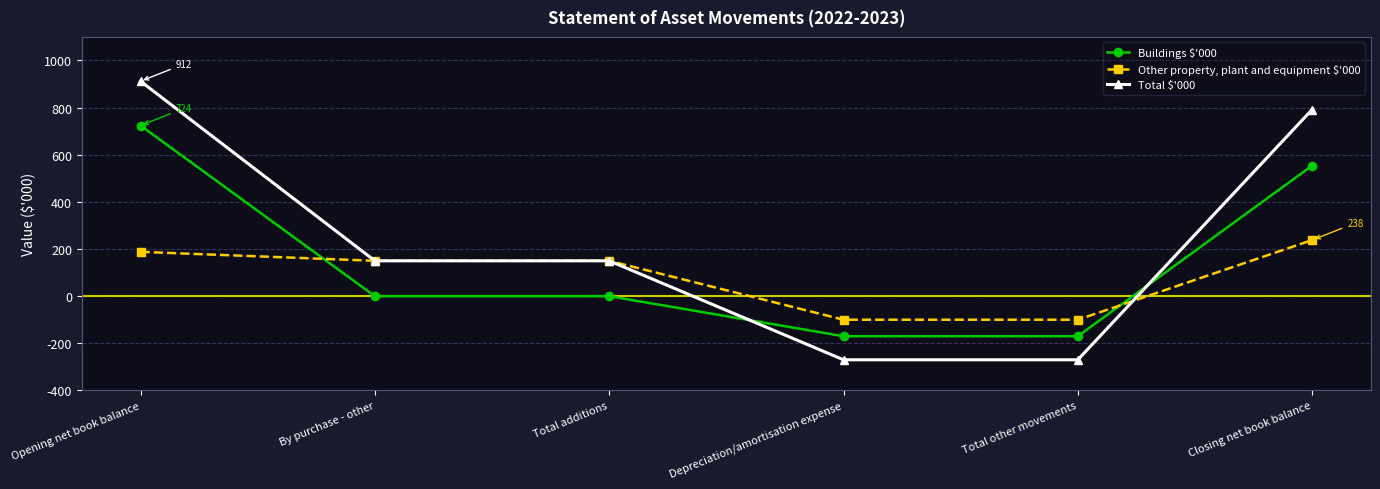

What is the difference between the highest and lowest values at Closing net book balance?

554